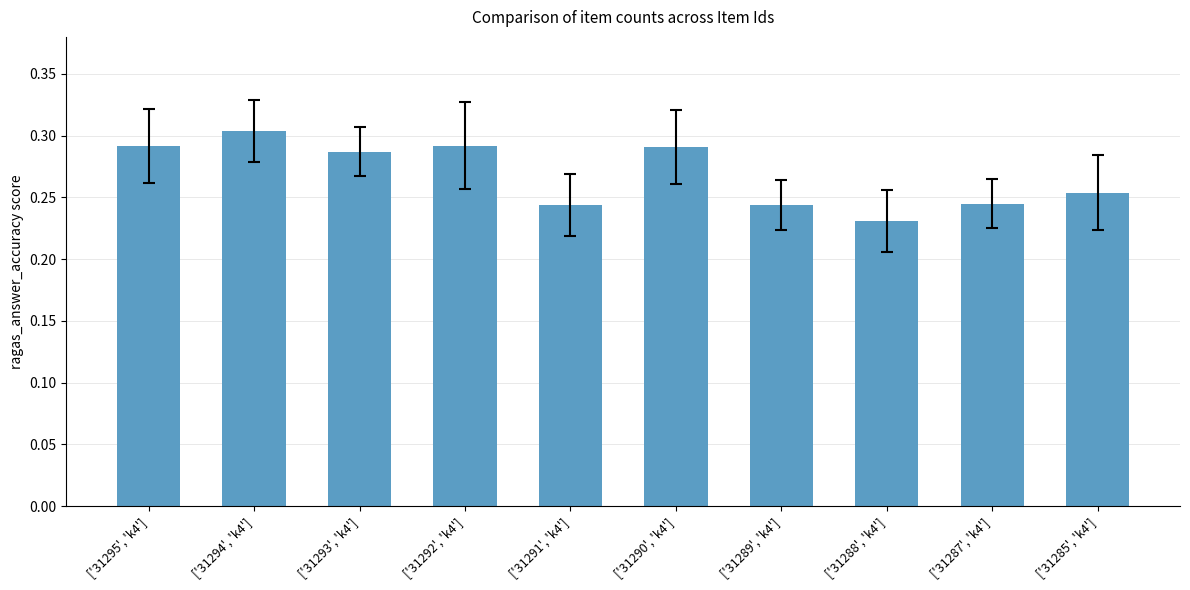

At which category does the chart reach its peak across all series?

['31294', 'k4']